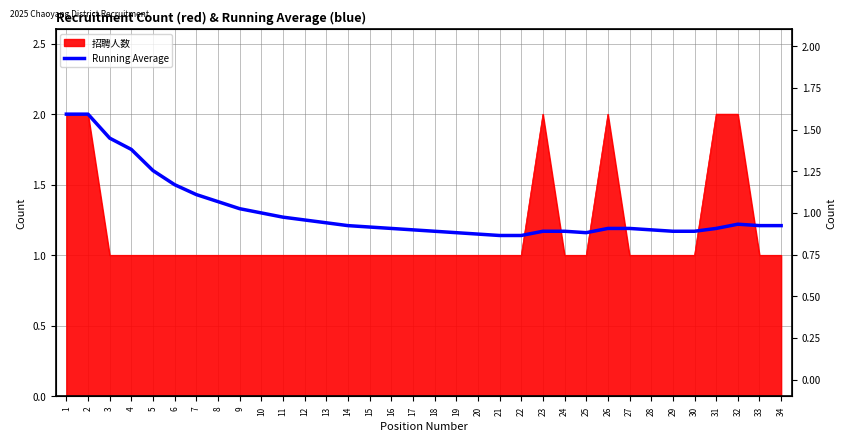

Which label corresponds to the smallest value in the chart?

21